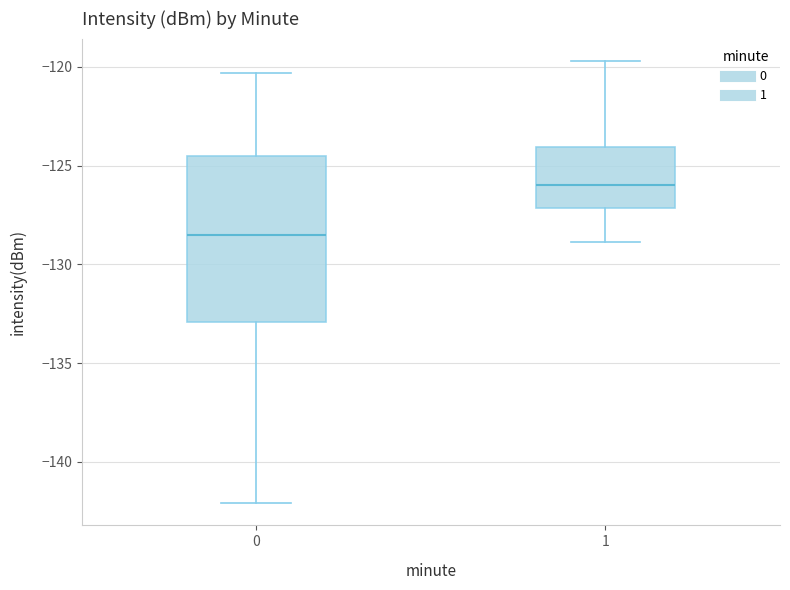

Reading left to right, transcribe this box plot: for each box, give where its median line is, the range the box spans, and where its two whiskers end, as read against the y-axis. The values are not printed on the chart, so give them approximately, as read against the axis.

0: median -128.5, box -133.0 to -124.5, whiskers -142.0 to -120.5
1: median -126.0, box -127.0 to -124.0, whiskers -129.0 to -119.5